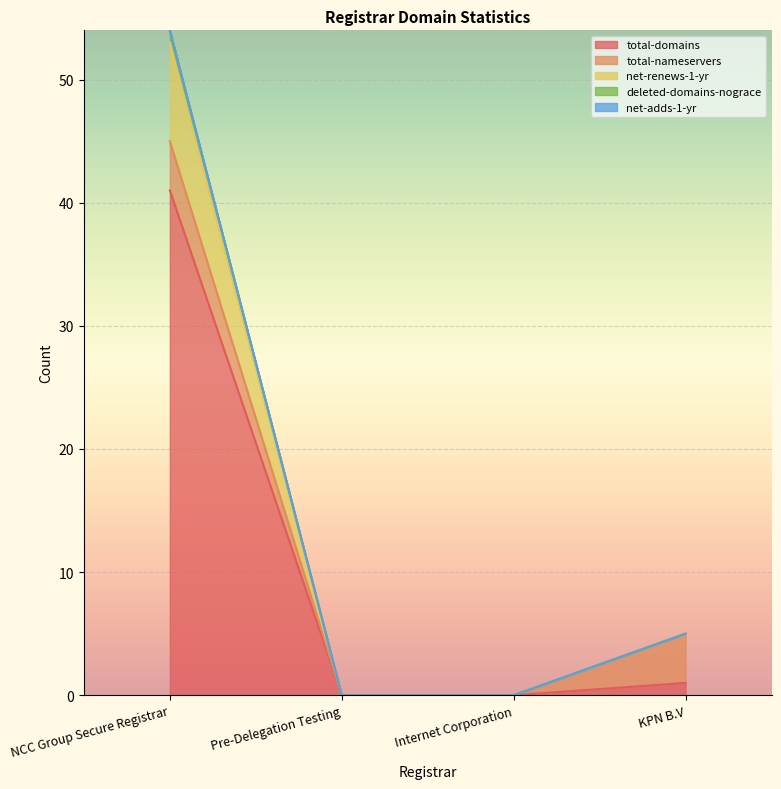

Which has a higher value, KPN B.V or NCC Group Secure Registrar?

NCC Group Secure Registrar